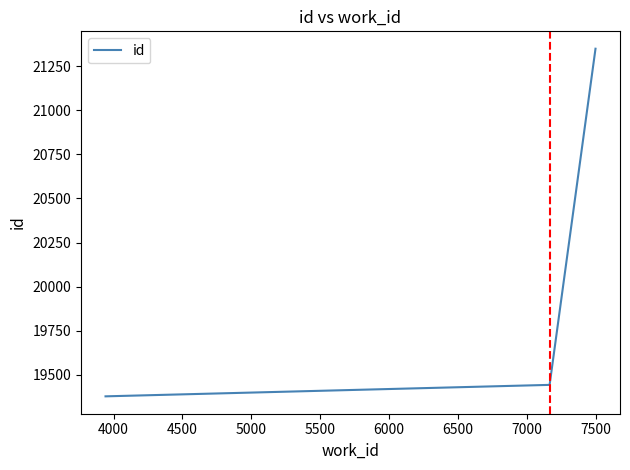

What is the difference between the second highest and minimum values?

65